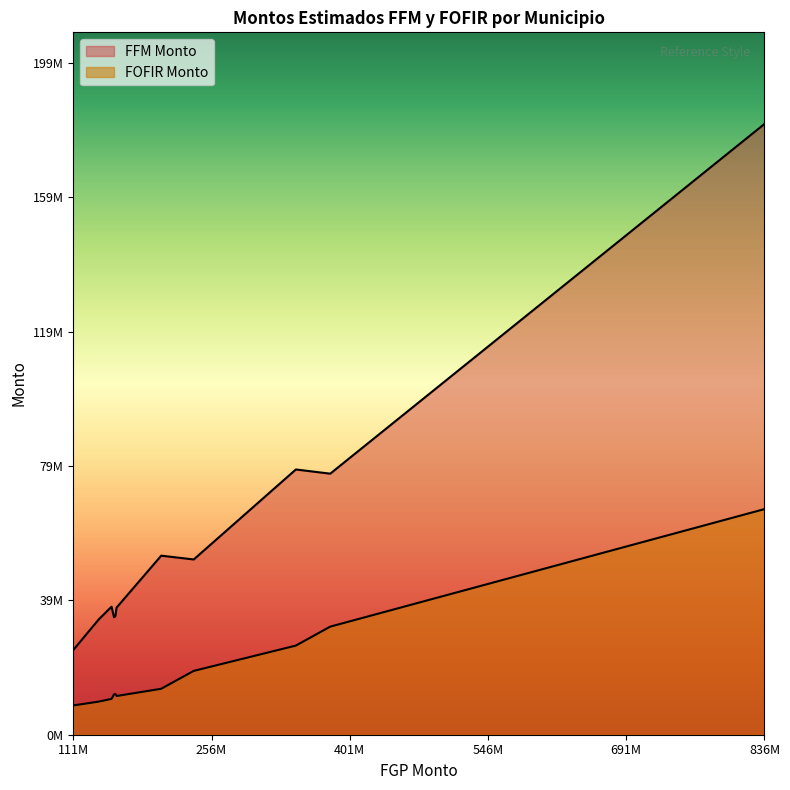

True or false: FFM Monto has more than 2 interior local peaks.

True